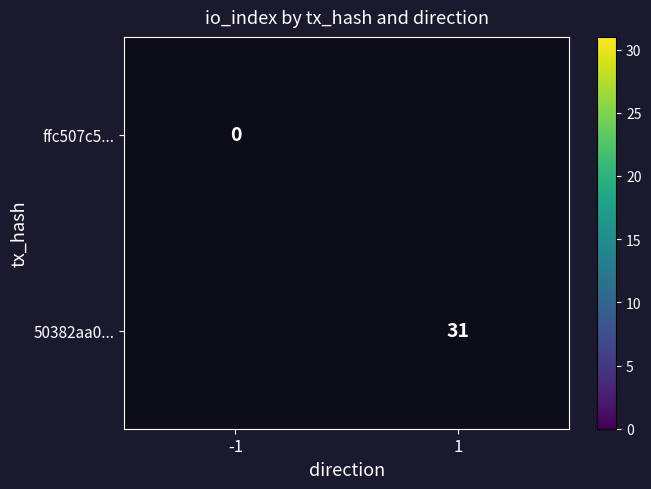

The value of 50382aa0... at 1 is 15. True or false?

False